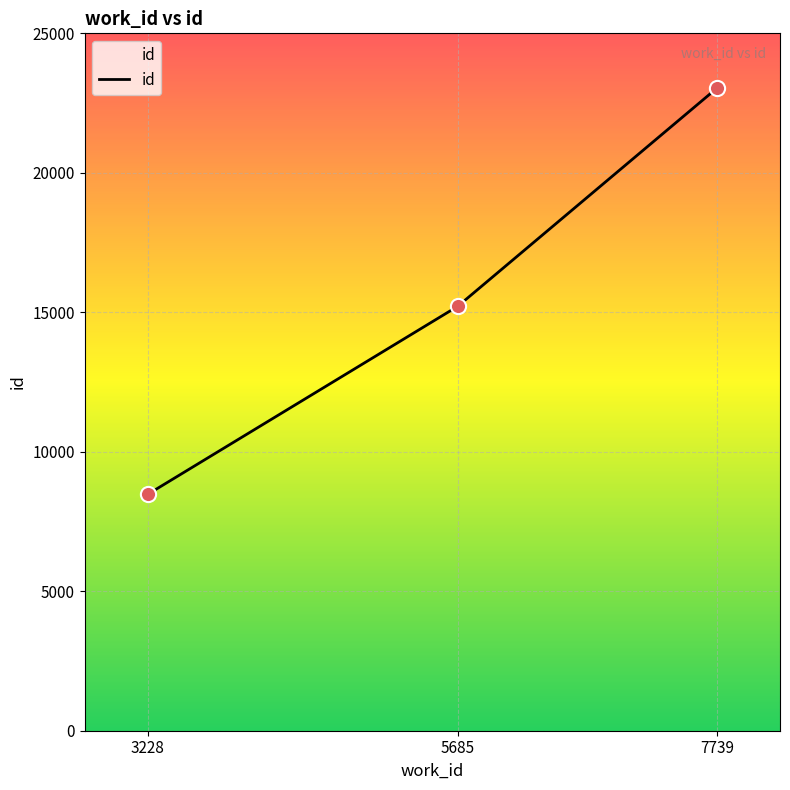

What is the change in value from 5685 to 7739?

+7819